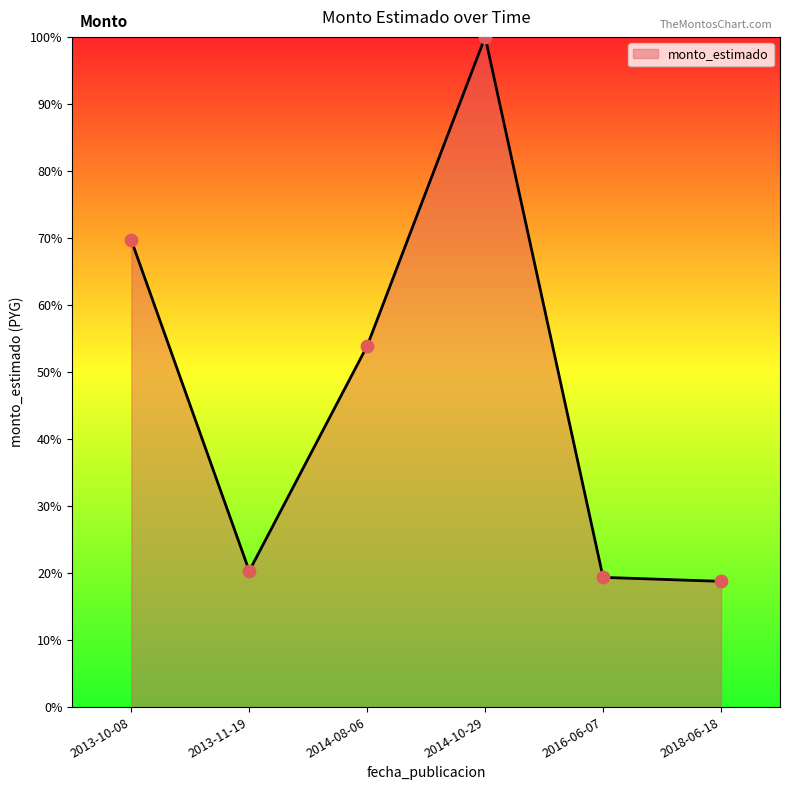

What is the change in value from 2014-08-06 to 2014-10-29?

+46.1